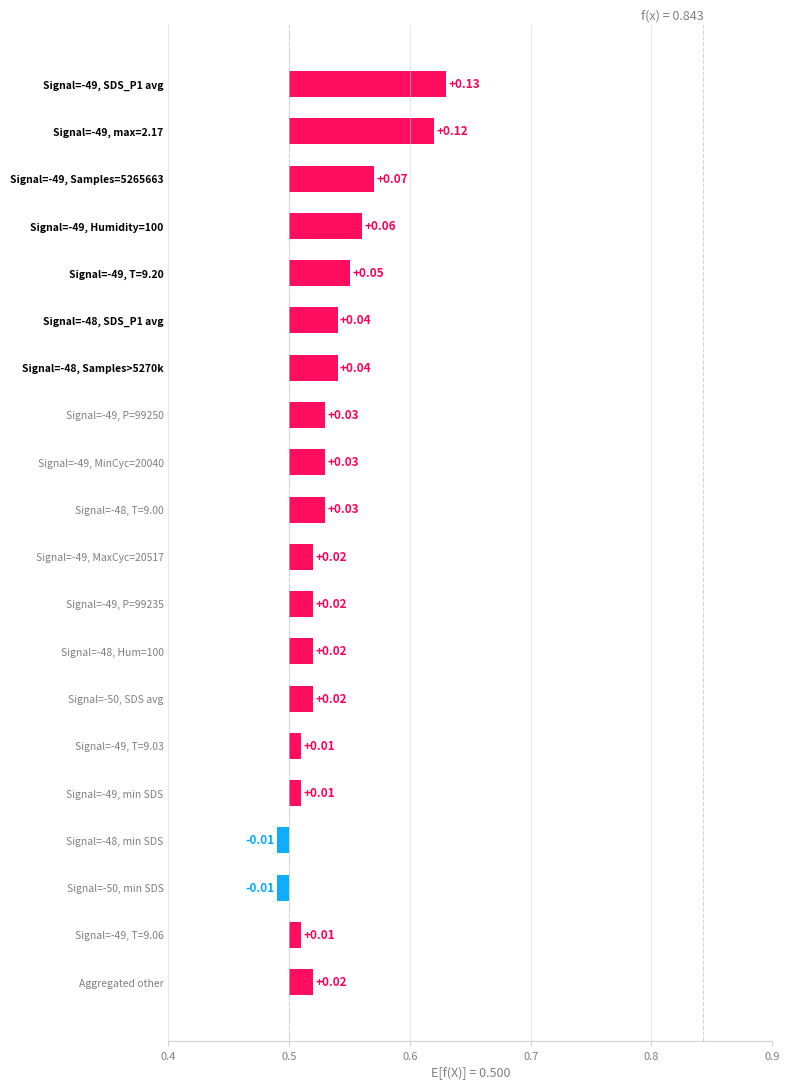

What is the difference between the values at -49 and -48?

0.2